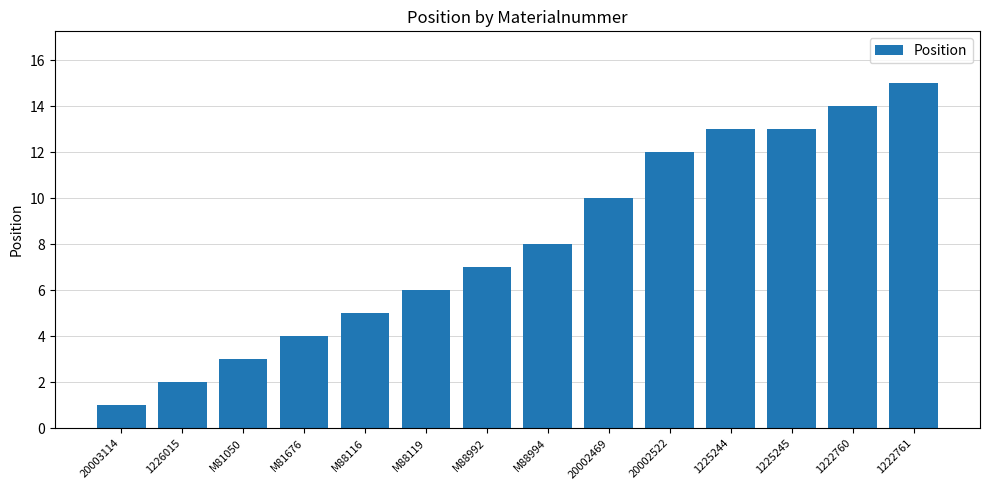

What is the change in value from 20002522 to 1222760?

+2